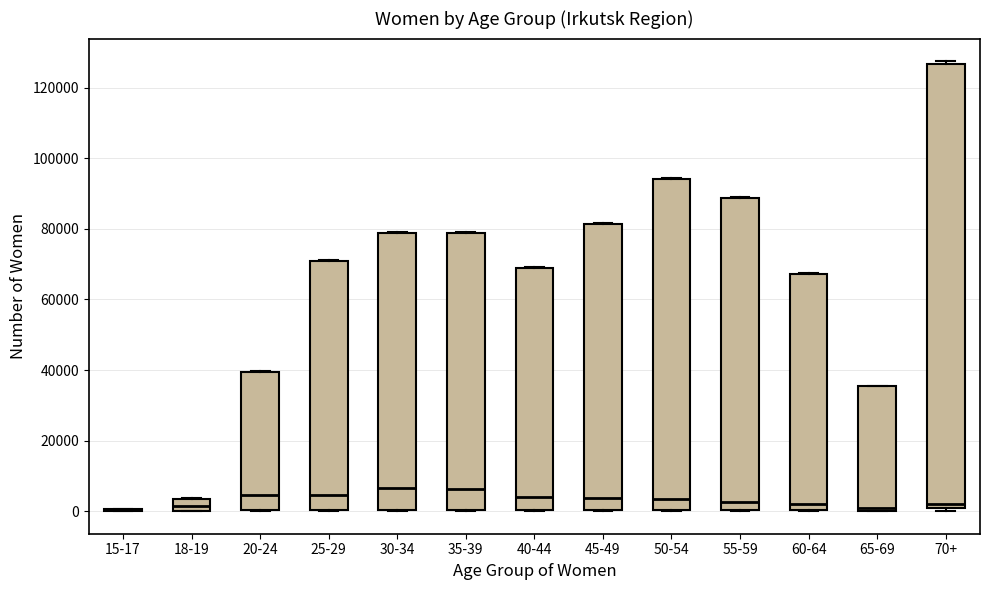

Reading left to right, read every box against the y-axis: the position of its median line, the range the box covers, and the ends of its whiskers. The values are not printed on the chart, so give them approximately, as read against the axis.

15-17: box collapsed to a line at 0, whiskers 0 to 0
18-19: median 2000, box 0 to 4000, whiskers 0 to 4000
20-24: median 4000, box 0 to 40000, whiskers 0 to 40000
25-29: median 4000, box 0 to 70000, whiskers 0 to 72000
30-34: median 6000, box 0 to 78000, whiskers 0 to 80000
35-39: median 6000, box 0 to 78000, whiskers 0 to 80000
40-44: median 4000, box 0 to 70000, whiskers 0 to 70000
45-49: median 4000, box 0 to 82000, whiskers 0 to 82000
50-54: median 4000, box 0 to 94000, whiskers 0 to 94000
55-59: median 2000, box 0 to 88000, whiskers 0 to 88000
60-64: median 2000, box 0 to 68000, whiskers 0 to 68000
65-69: median 2000, box 0 to 36000, whiskers 0 to 36000
70+: median 2000, box 0 to 126000, whiskers 0 (just below the box's lower edge) to 128000